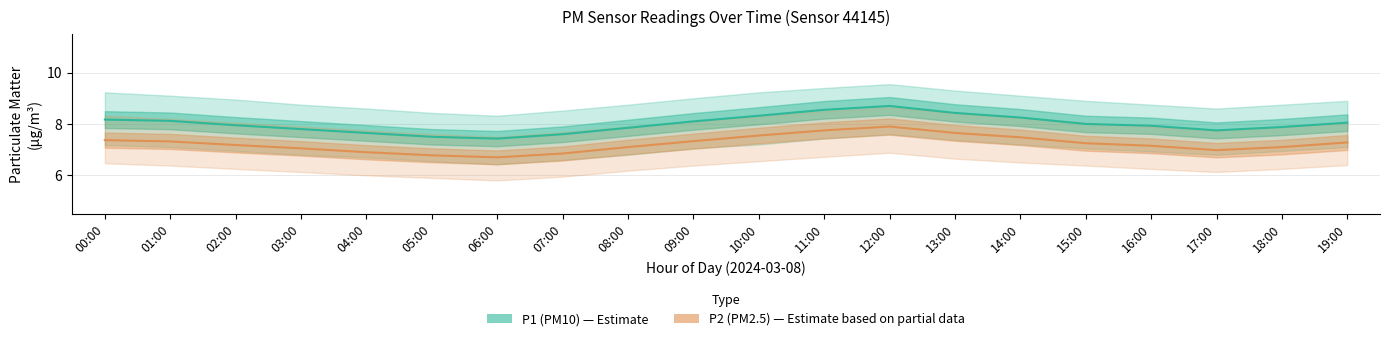

Rank the series by their average value, from highest to lowest.

P1 (PM10), P2 (PM2.5)